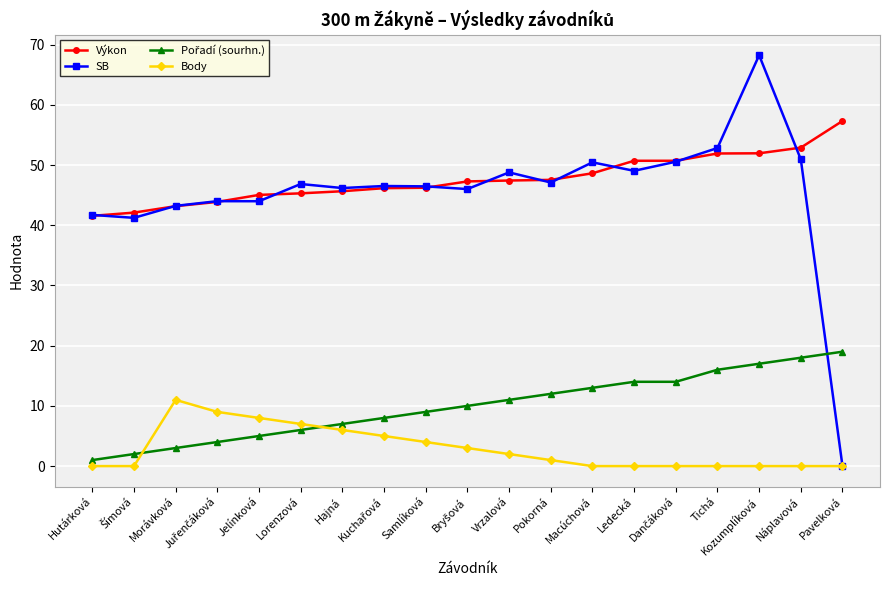

Count the number of data series in this chart.

4